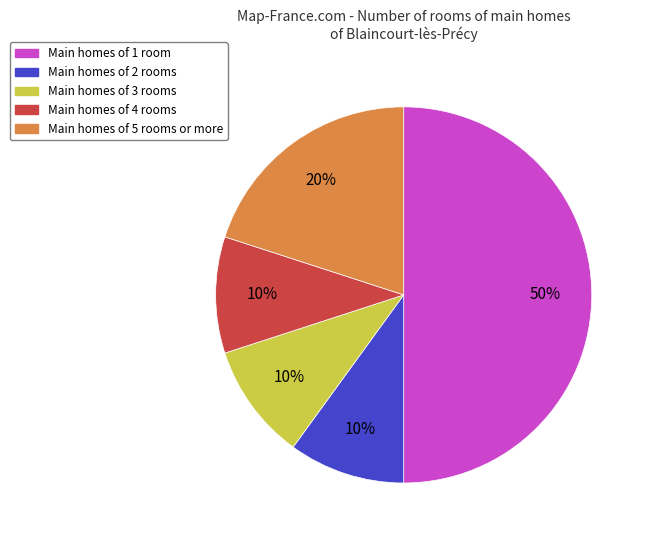

To the nearest percent, what is the average slice percentage?

20%